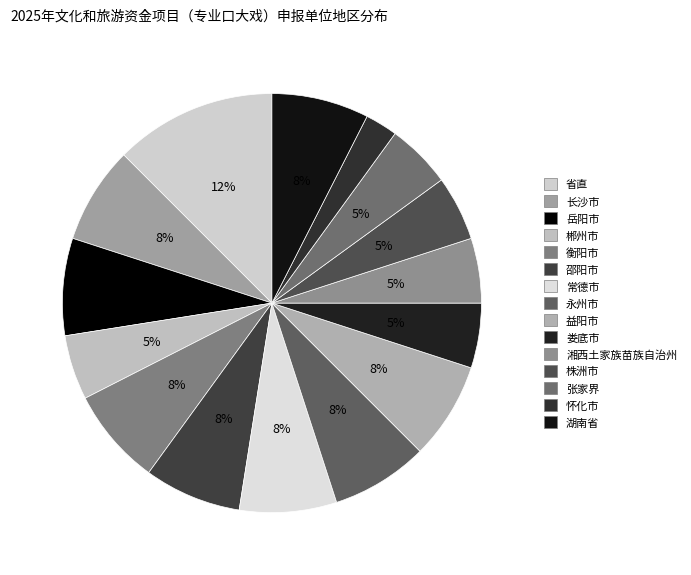

How many segments does this pie chart have?

15